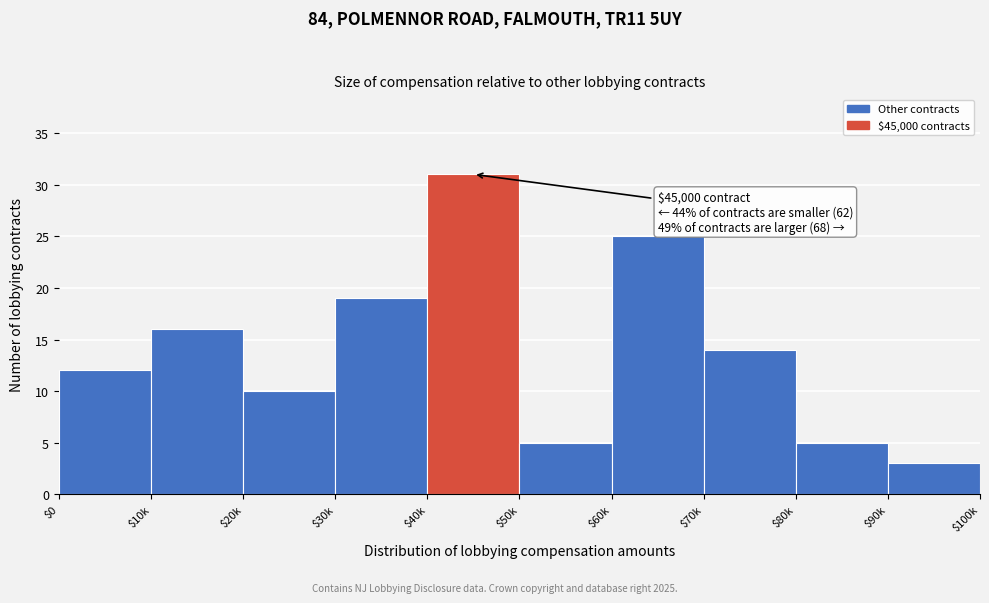

Reading left to right, list all the values displayed in this chart.

12	16	10	19	31	5	25	14	5	3